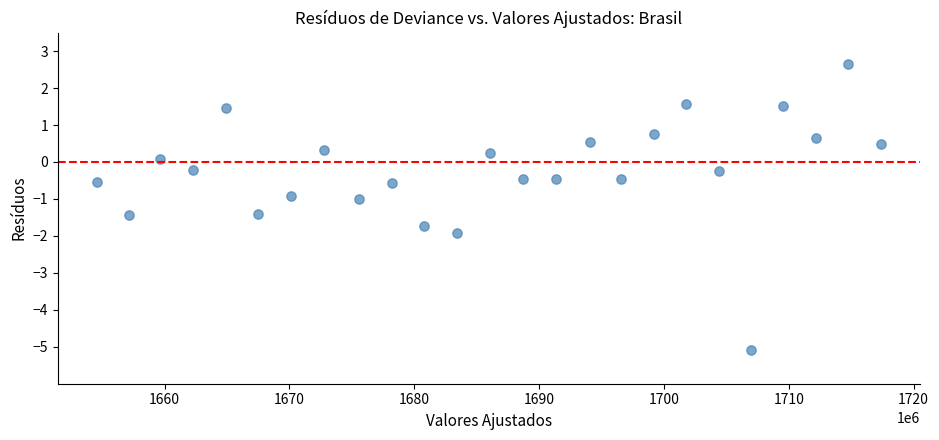

What is the range of X values (max minus min)?

62783752.0